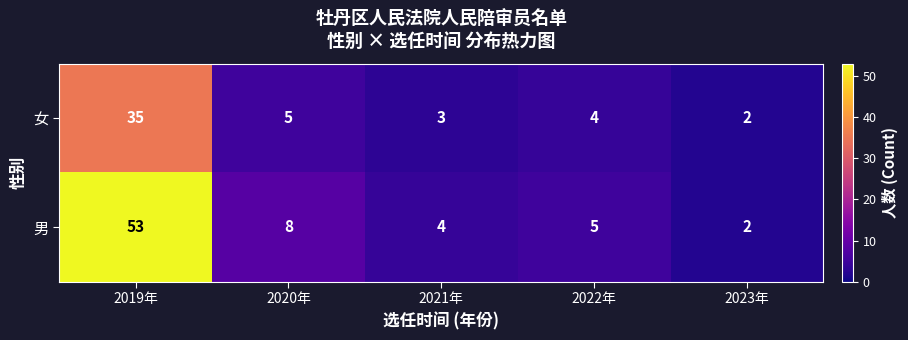

List the series in order of their overall mean, lowest first.

女, 男